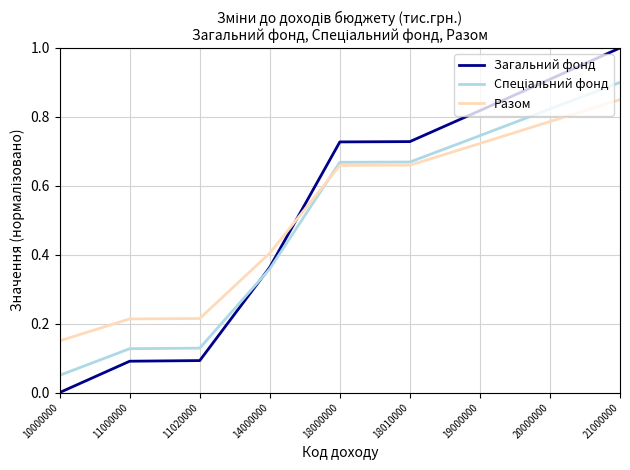

How many times do Разом and Загальний фонд cross each other?

1